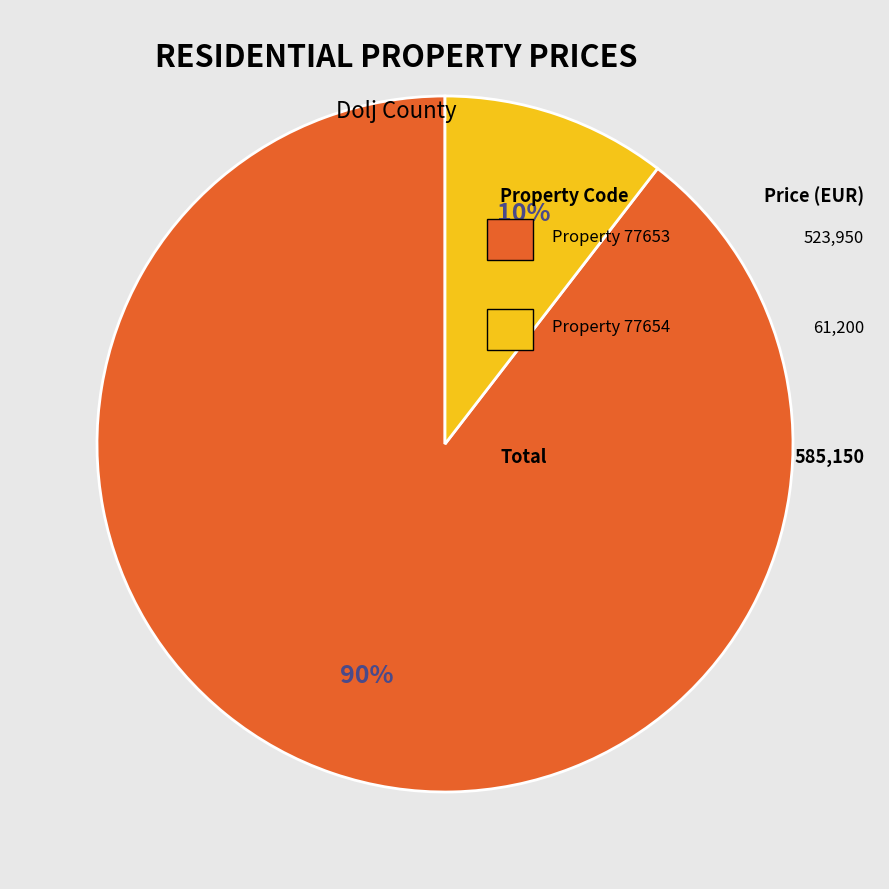

Does any single category account for the majority?

Yes